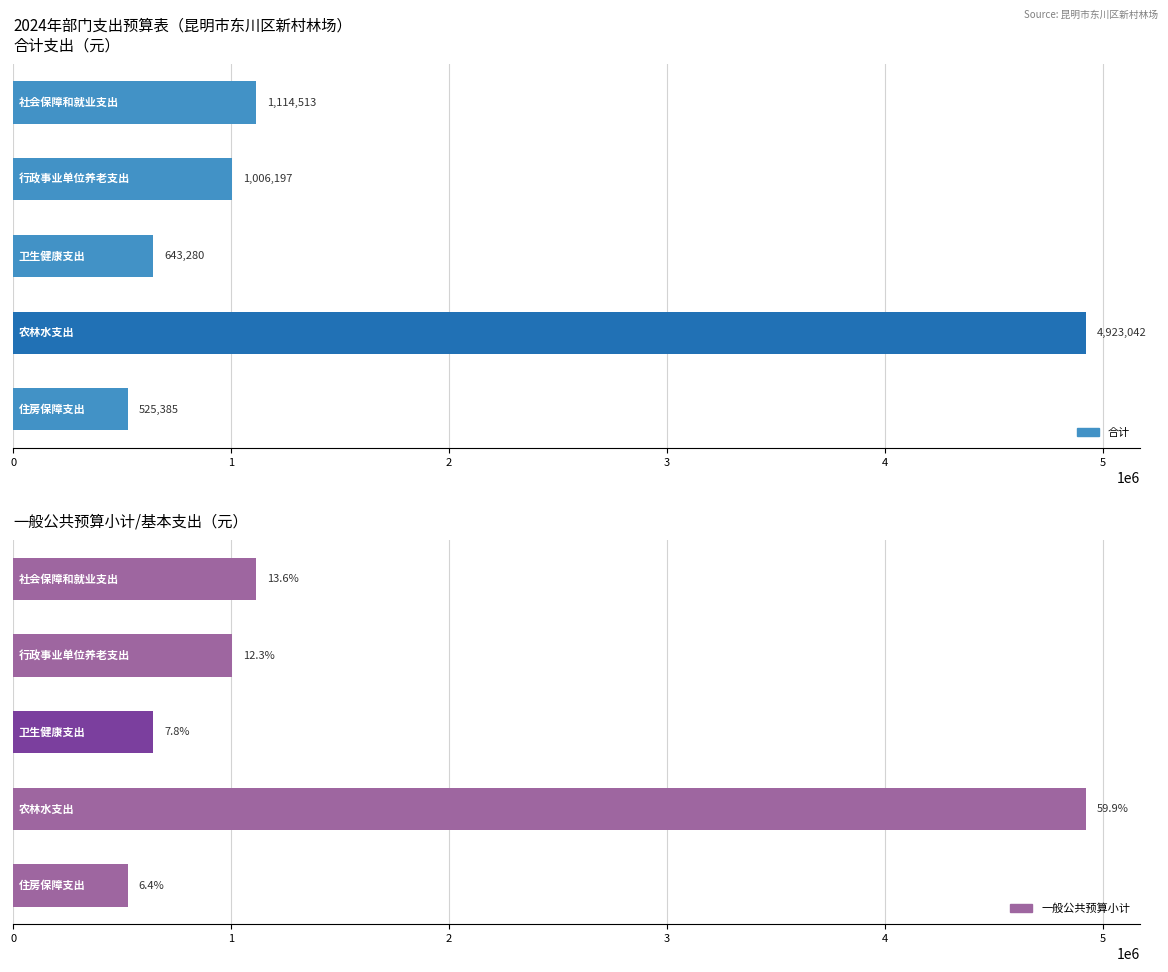

How many bars are there in total?

10